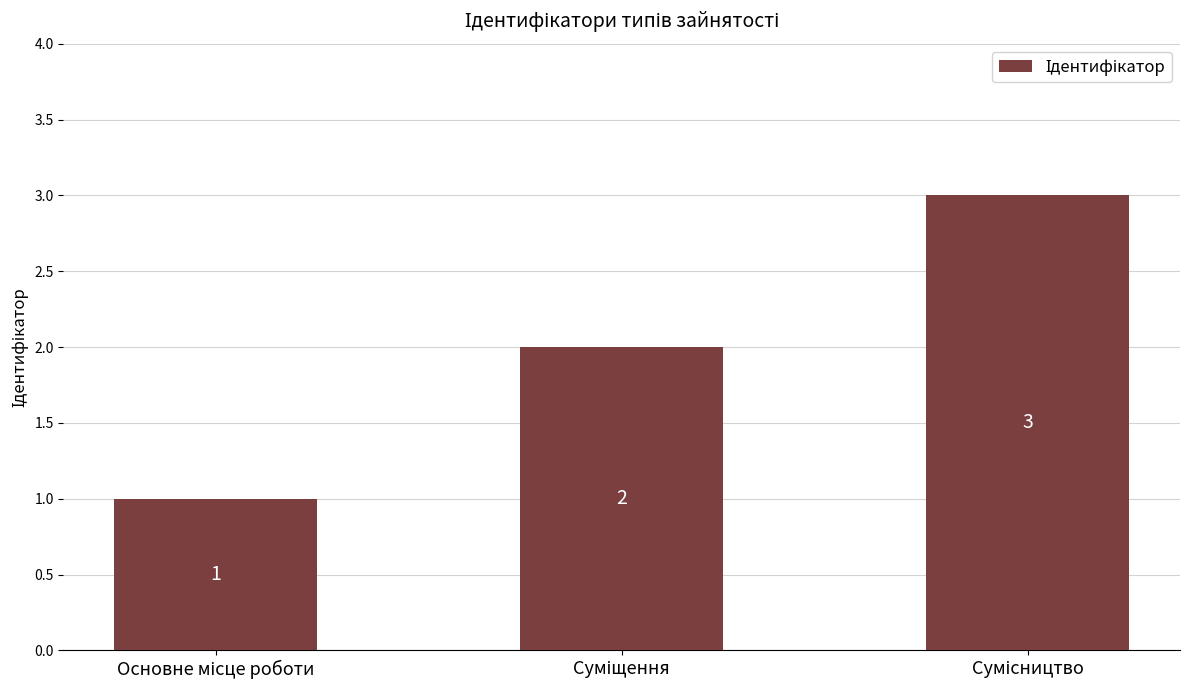

How many distinct data groups are displayed?

1